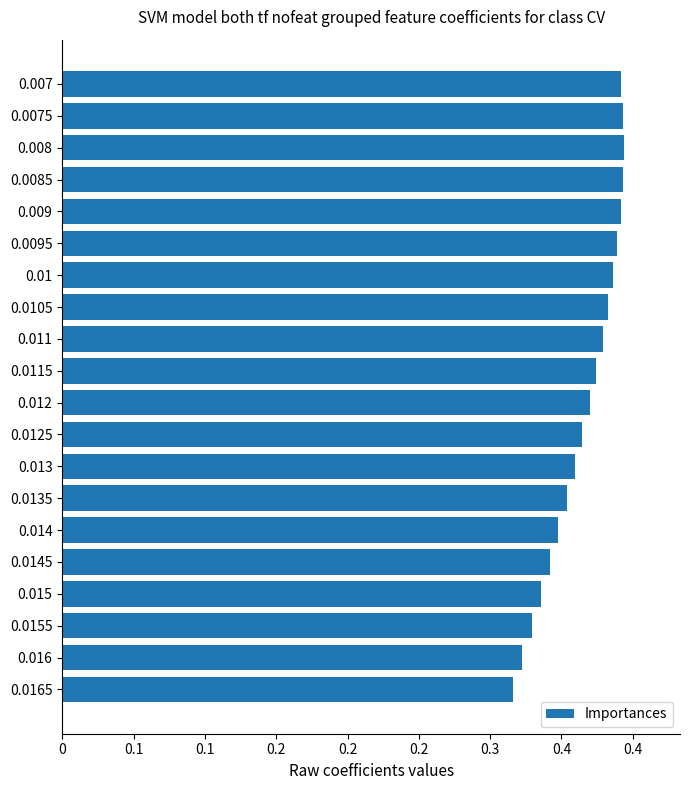

What is the greatest value displayed?

0.4